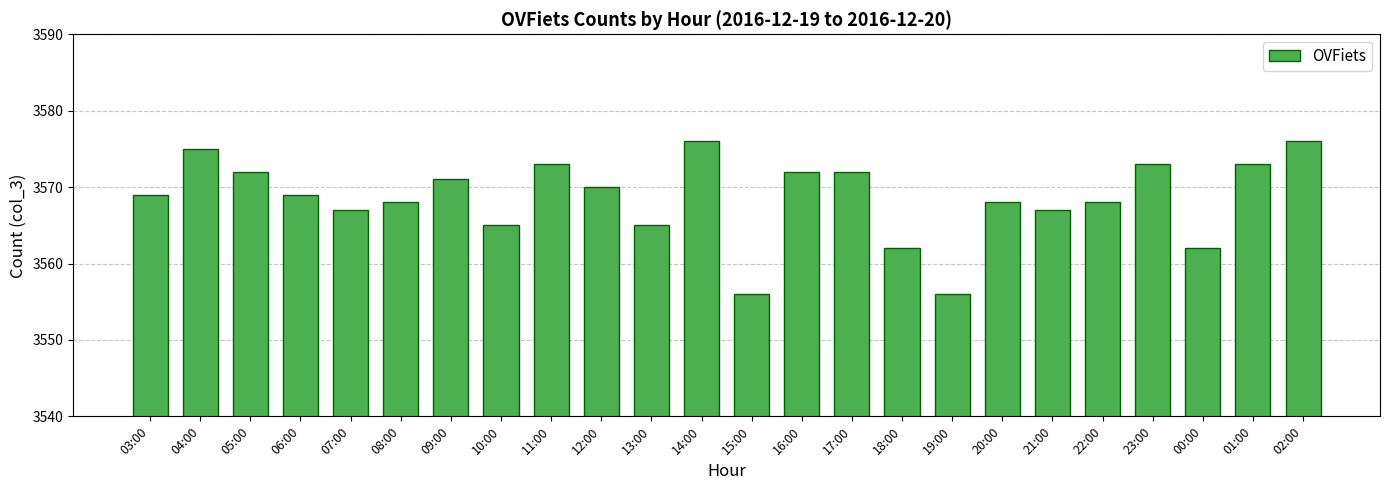

Does the chart contain stacked bars?

No